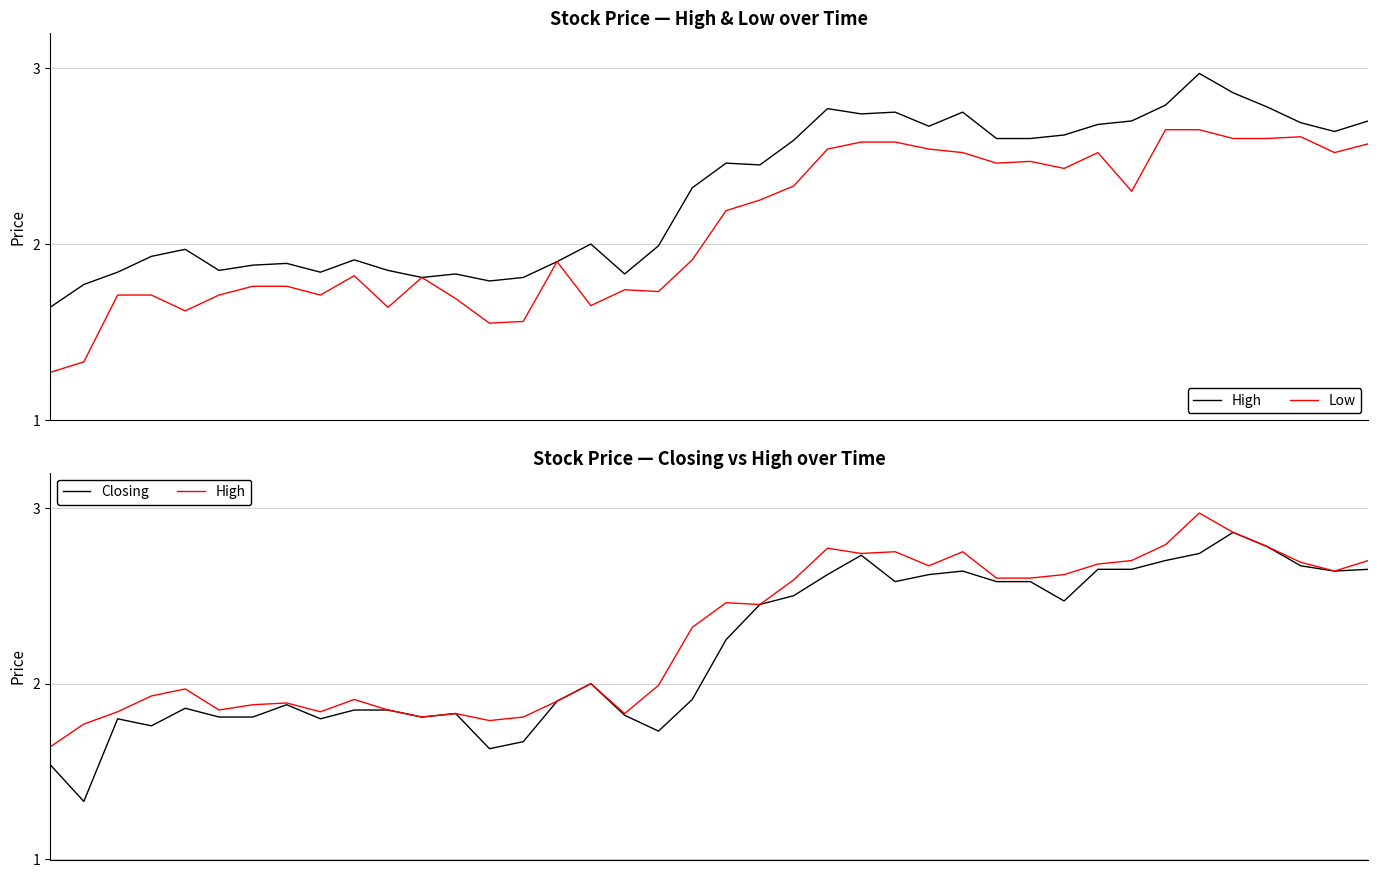

What is the lowest value of the Closing series?

1.3